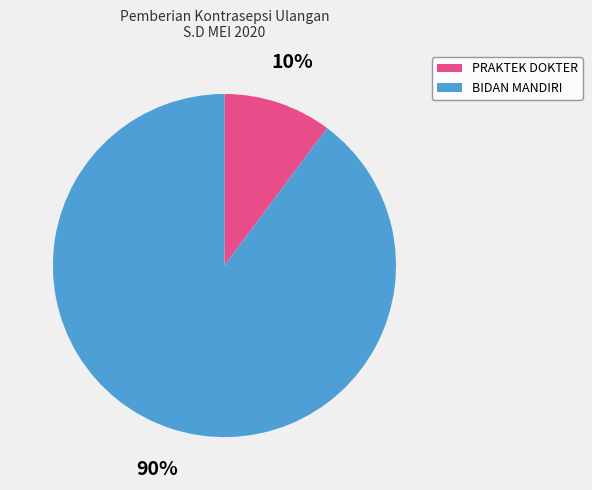

Which slice is the smallest?

PRAKTEK DOKTER